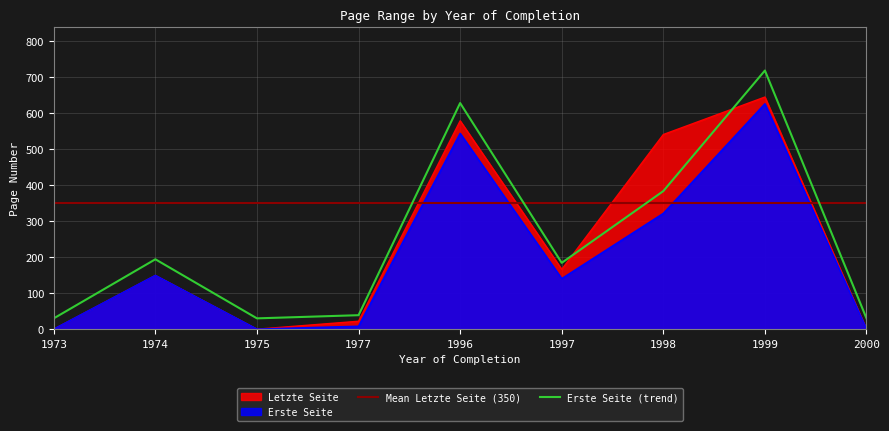

Reading left to right, transcribe all the data shown in this chart.

Erste Seite: 0	149	0	8	543	140	321	625	0
Letzte Seite: 0	149	0	22	578	166	540	644	0